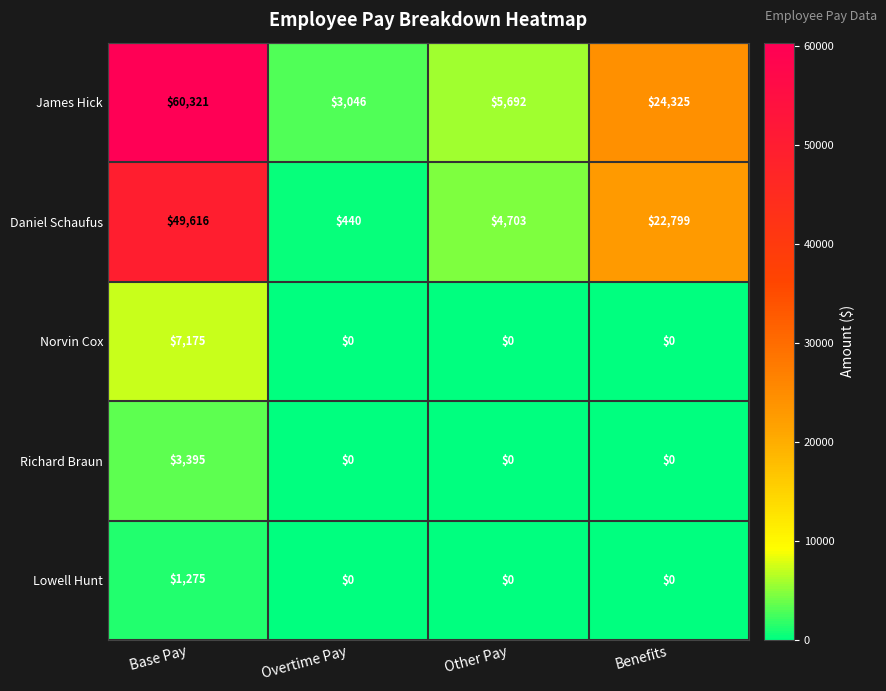

How many data points in Lowell Hunt are above 0?

1